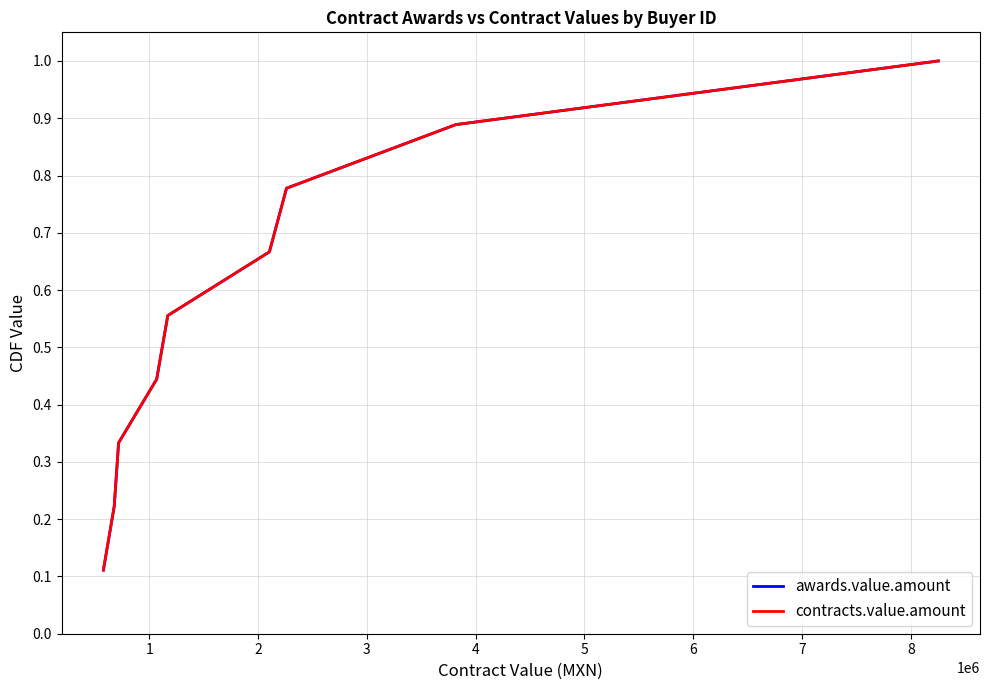

Reading right to left, list all the values displayed in this chart.

awards.value.amount: 1.0	0.9	0.8	0.7	0.6	0.4	0.3	0.2	0.1
contracts.value.amount: 1.0	0.9	0.8	0.7	0.6	0.4	0.3	0.2	0.1